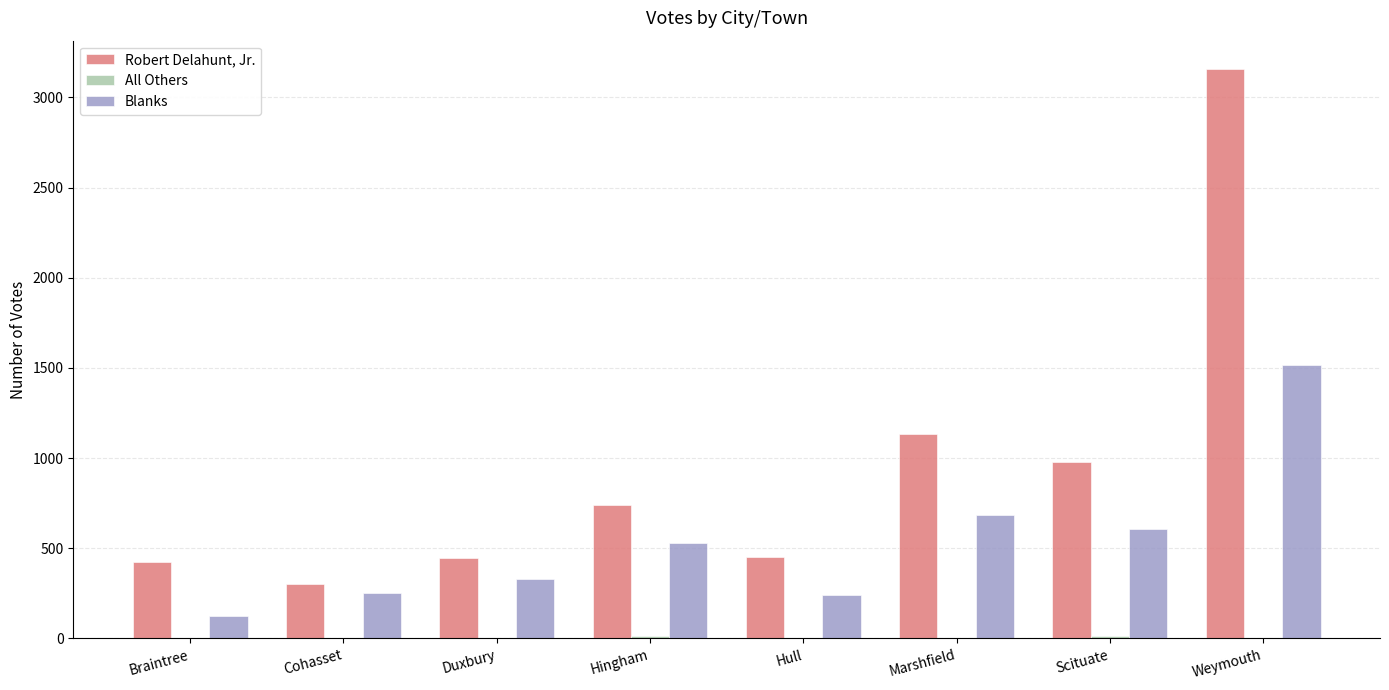

At which label is Robert Delahunt, Jr. closest to 1729?

Marshfield